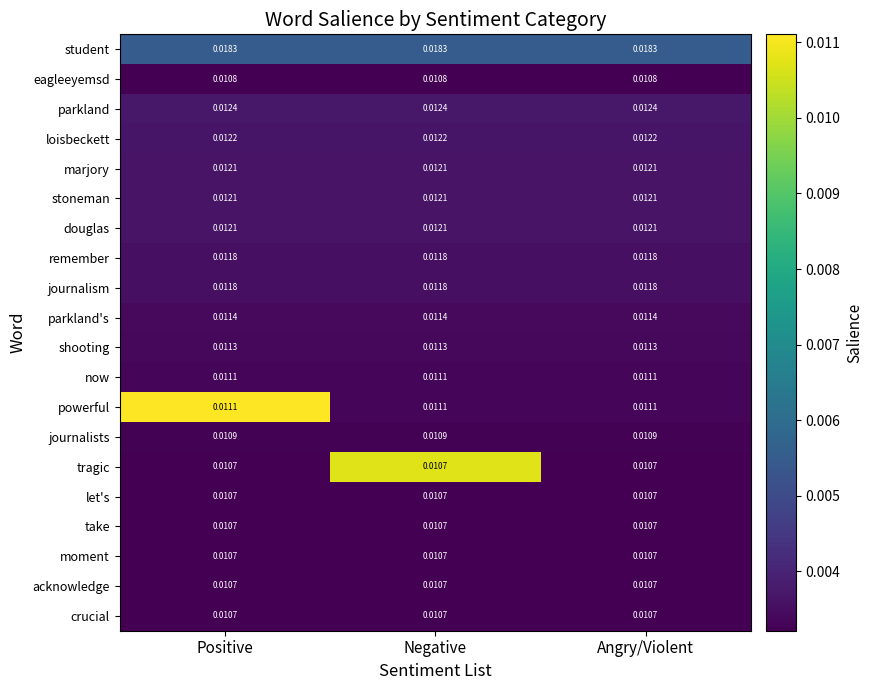

Is the value of moment at Negative greater than the value of journalism at Positive?

No